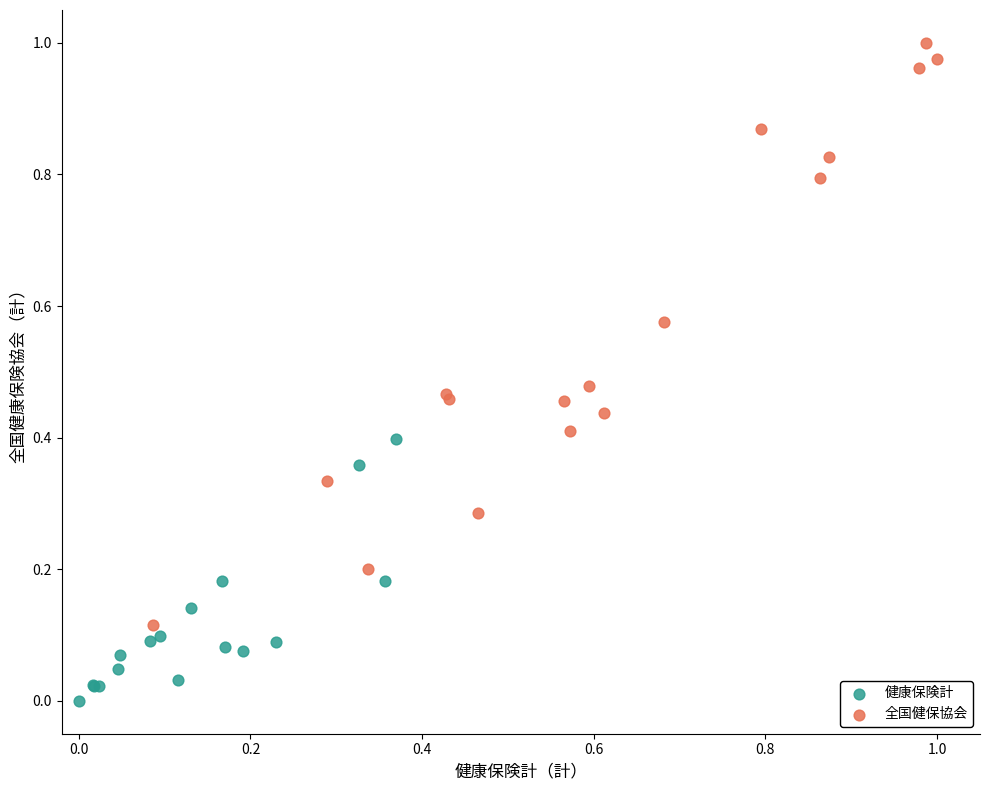

Which series has the largest Y range (max minus min)?

全国健保協会